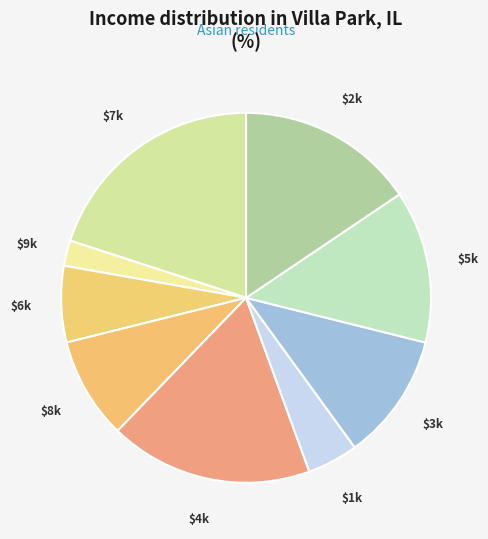

What is the largest slice in the pie chart?

$7k